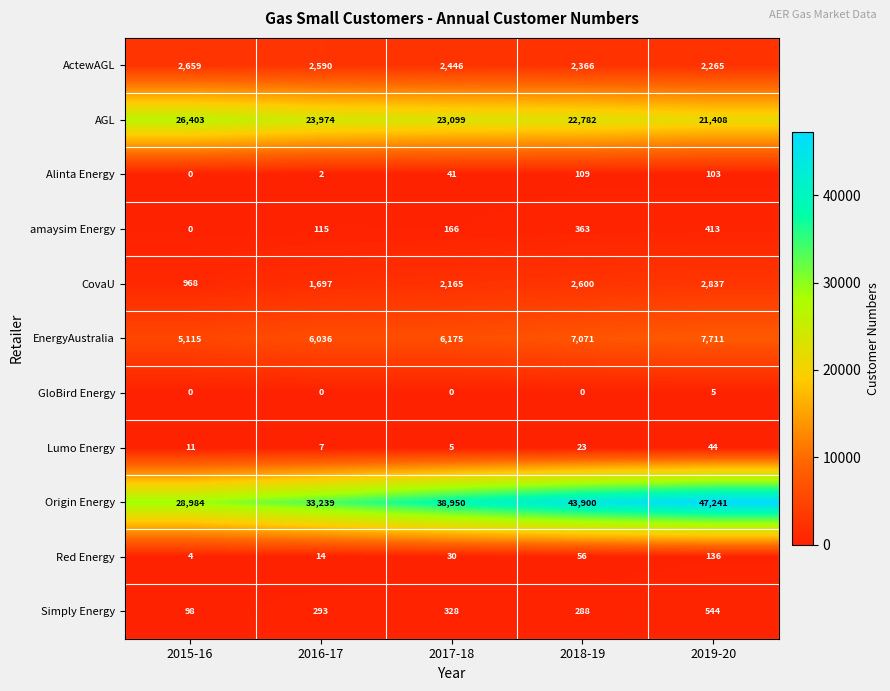

What is the average value of the CovaU series?

2053